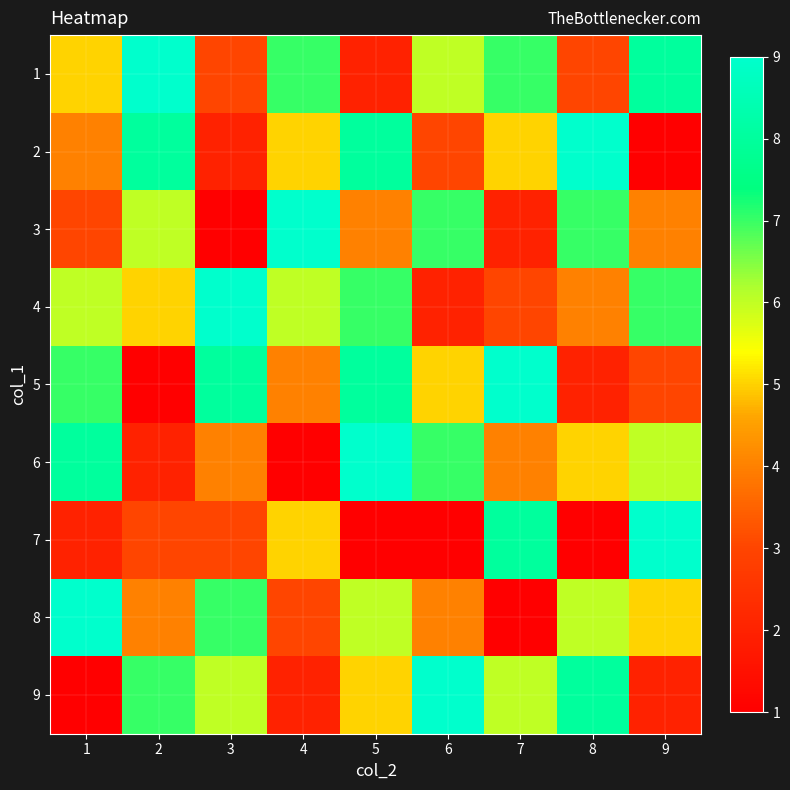

What is the difference between the highest and lowest values at 2?

8